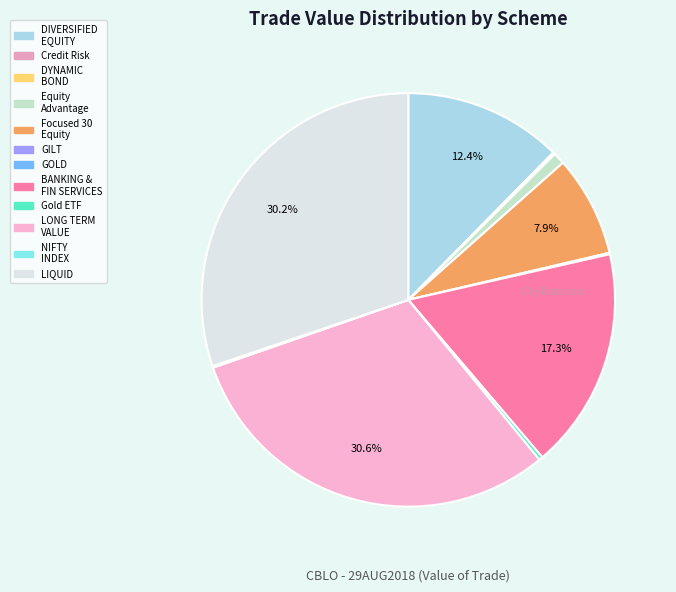

What is the largest slice in the pie chart?

IDBI LONG TERM VALUE FUND